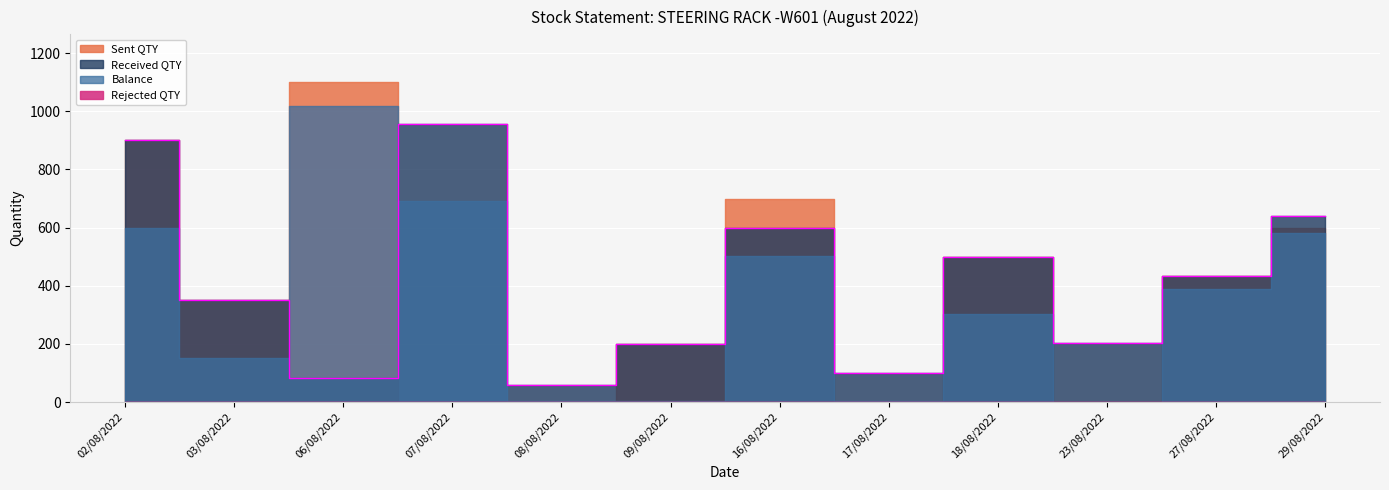

Which category has the highest value across all series?

06/08/2022